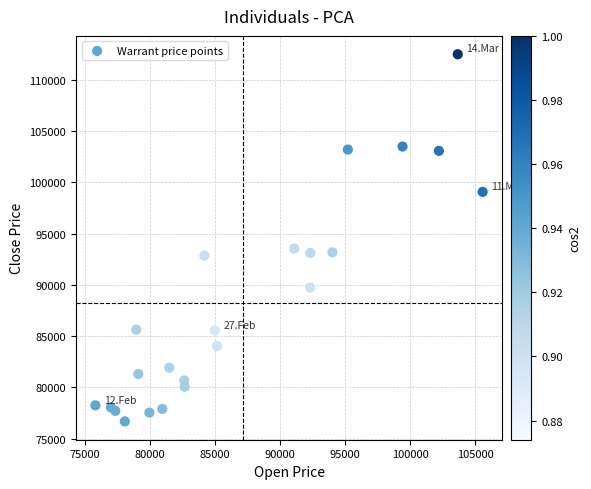

What is the range of Y values (max minus min)?

35825